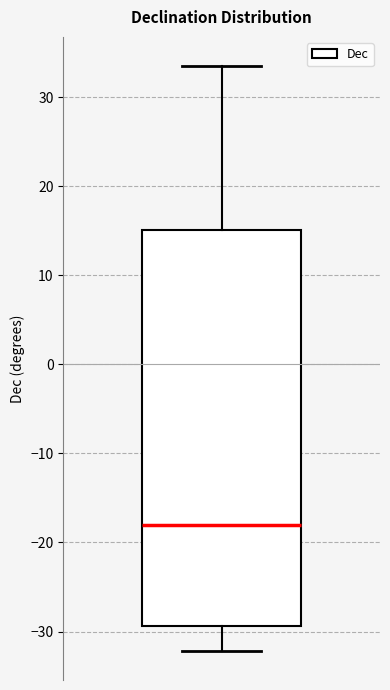

Where does the lower whisker of the box end on the y-axis? The values are not printed on the chart, so give them approximately, as read against the axis.

-32